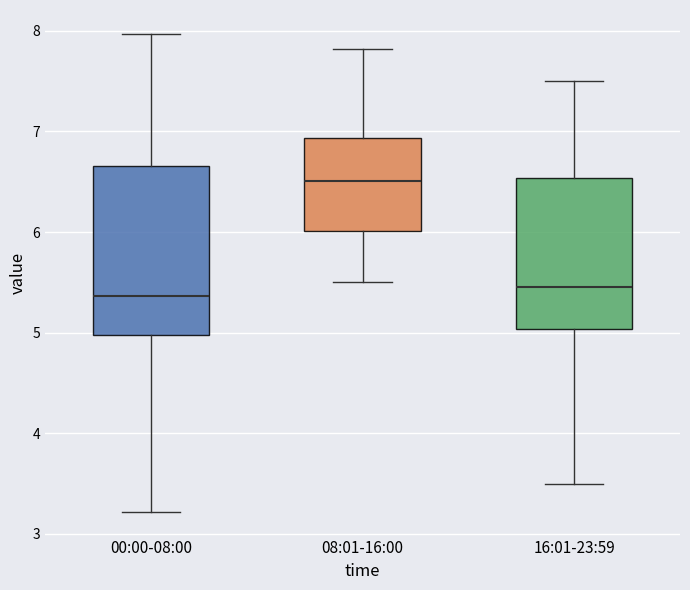

Reading left to right, read every box against the y-axis: the position of its median line, the range the box covers, and the ends of its whiskers. The values are not printed on the chart, so give them approximately, as read against the axis.

00:00-08:00: median 5.4, box 5.0 to 6.7, whiskers 3.2 to 8.0
08:01-16:00: median 6.5, box 6.0 to 6.9, whiskers 5.5 to 7.8
16:01-23:59: median 5.5, box 5.0 to 6.5, whiskers 3.5 to 7.5